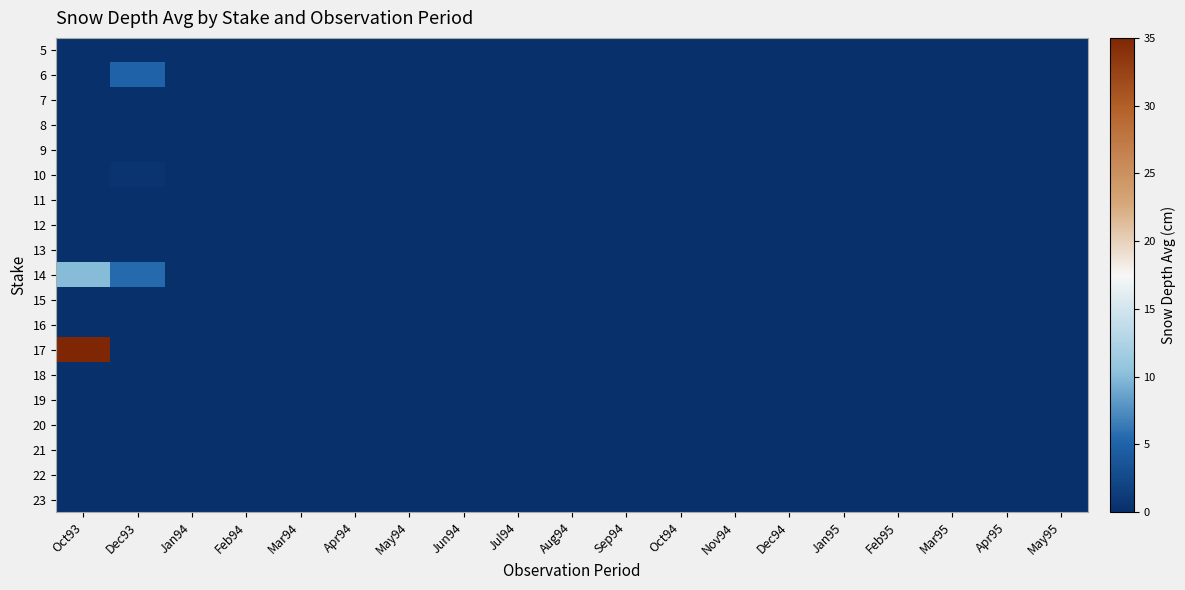

Reading left to right, transcribe all the data shown in this chart.

5: Oct93=0.0	Dec93=0.0	Jan94=0.0	Feb94=0.0	Mar94=0.0	Apr94=0.0	May94=0.0	Jun94=0.0	Jul94=0.0	Aug94=0.0	Sep94=0.0	Oct94=0.0	Nov94=0.0	Dec94=0.0	Jan95=0.0	Feb95=0.0	Mar95=0.0	Apr95=0.0	May95=0.0
6: Oct93=0.0	Dec93=5.0	Jan94=0.0	Feb94=0.0	Mar94=0.0	Apr94=0.0	May94=0.0	Jun94=0.0	Jul94=0.0	Aug94=0.0	Sep94=0.0	Oct94=0.0	Nov94=0.0	Dec94=0.0	Jan95=0.0	Feb95=0.0	Mar95=0.0	Apr95=0.0	May95=0.0
7: Oct93=0.0	Dec93=0.0	Jan94=0.0	Feb94=0.0	Mar94=0.0	Apr94=0.0	May94=0.0	Jun94=0.0	Jul94=0.0	Aug94=0.0	Sep94=0.0	Oct94=0.0	Nov94=0.0	Dec94=0.0	Jan95=0.0	Feb95=0.0	Mar95=0.0	Apr95=0.0	May95=0.0
8: Oct93=0.0	Dec93=0.0	Jan94=0.0	Feb94=0.0	Mar94=0.0	Apr94=0.0	May94=0.0	Jun94=0.0	Jul94=0.0	Aug94=0.0	Sep94=0.0	Oct94=0.0	Nov94=0.0	Dec94=0.0	Jan95=0.0	Feb95=0.0	Mar95=0.0	Apr95=0.0	May95=0.0
9: Oct93=0.0	Dec93=0.0	Jan94=0.0	Feb94=0.0	Mar94=0.0	Apr94=0.0	May94=0.0	Jun94=0.0	Jul94=0.0	Aug94=0.0	Sep94=0.0	Oct94=0.0	Nov94=0.0	Dec94=0.0	Jan95=0.0	Feb95=0.0	Mar95=0.0	Apr95=0.0	May95=0.0
10: Oct93=0.0	Dec93=0.5	Jan94=0.0	Feb94=0.0	Mar94=0.0	Apr94=0.0	May94=0.0	Jun94=0.0	Jul94=0.0	Aug94=0.0	Sep94=0.0	Oct94=0.0	Nov94=0.0	Dec94=0.0	Jan95=0.0	Feb95=0.0	Mar95=0.0	Apr95=0.0	May95=0.0
11: Oct93=0.0	Dec93=0.0	Jan94=0.0	Feb94=0.0	Mar94=0.0	Apr94=0.0	May94=0.0	Jun94=0.0	Jul94=0.0	Aug94=0.0	Sep94=0.0	Oct94=0.0	Nov94=0.0	Dec94=0.0	Jan95=0.0	Feb95=0.0	Mar95=0.0	Apr95=0.0	May95=0.0
12: Oct93=0.0	Dec93=0.0	Jan94=0.0	Feb94=0.0	Mar94=0.0	Apr94=0.0	May94=0.0	Jun94=0.0	Jul94=0.0	Aug94=0.0	Sep94=0.0	Oct94=0.0	Nov94=0.0	Dec94=0.0	Jan95=0.0	Feb95=0.0	Mar95=0.0	Apr95=0.0	May95=0.0
13: Oct93=0.0	Dec93=0.0	Jan94=0.0	Feb94=0.0	Mar94=0.0	Apr94=0.0	May94=0.0	Jun94=0.0	Jul94=0.0	Aug94=0.0	Sep94=0.0	Oct94=0.0	Nov94=0.0	Dec94=0.0	Jan95=0.0	Feb95=0.0	Mar95=0.0	Apr95=0.0	May95=0.0
14: Oct93=10.0	Dec93=5.5	Jan94=0.0	Feb94=0.0	Mar94=0.0	Apr94=0.0	May94=0.0	Jun94=0.0	Jul94=0.0	Aug94=0.0	Sep94=0.0	Oct94=0.0	Nov94=0.0	Dec94=0.0	Jan95=0.0	Feb95=0.0	Mar95=0.0	Apr95=0.0	May95=0.0
15: Oct93=0.0	Dec93=0.0	Jan94=0.0	Feb94=0.0	Mar94=0.0	Apr94=0.0	May94=0.0	Jun94=0.0	Jul94=0.0	Aug94=0.0	Sep94=0.0	Oct94=0.0	Nov94=0.0	Dec94=0.0	Jan95=0.0	Feb95=0.0	Mar95=0.0	Apr95=0.0	May95=0.0
16: Oct93=0.0	Dec93=0.0	Jan94=0.0	Feb94=0.0	Mar94=0.0	Apr94=0.0	May94=0.0	Jun94=0.0	Jul94=0.0	Aug94=0.0	Sep94=0.0	Oct94=0.0	Nov94=0.0	Dec94=0.0	Jan95=0.0	Feb95=0.0	Mar95=0.0	Apr95=0.0	May95=0.0
17: Oct93=35.0	Dec93=0.0	Jan94=0.0	Feb94=0.0	Mar94=0.0	Apr94=0.0	May94=0.0	Jun94=0.0	Jul94=0.0	Aug94=0.0	Sep94=0.0	Oct94=0.0	Nov94=0.0	Dec94=0.0	Jan95=0.0	Feb95=0.0	Mar95=0.0	Apr95=0.0	May95=0.0
18: Oct93=0.0	Dec93=0.0	Jan94=0.0	Feb94=0.0	Mar94=0.0	Apr94=0.0	May94=0.0	Jun94=0.0	Jul94=0.0	Aug94=0.0	Sep94=0.0	Oct94=0.0	Nov94=0.0	Dec94=0.0	Jan95=0.0	Feb95=0.0	Mar95=0.0	Apr95=0.0	May95=0.0
19: Oct93=0.0	Dec93=0.0	Jan94=0.0	Feb94=0.0	Mar94=0.0	Apr94=0.0	May94=0.0	Jun94=0.0	Jul94=0.0	Aug94=0.0	Sep94=0.0	Oct94=0.0	Nov94=0.0	Dec94=0.0	Jan95=0.0	Feb95=0.0	Mar95=0.0	Apr95=0.0	May95=0.0
20: Oct93=0.0	Dec93=0.0	Jan94=0.0	Feb94=0.0	Mar94=0.0	Apr94=0.0	May94=0.0	Jun94=0.0	Jul94=0.0	Aug94=0.0	Sep94=0.0	Oct94=0.0	Nov94=0.0	Dec94=0.0	Jan95=0.0	Feb95=0.0	Mar95=0.0	Apr95=0.0	May95=0.0
21: Oct93=0.0	Dec93=0.0	Jan94=0.0	Feb94=0.0	Mar94=0.0	Apr94=0.0	May94=0.0	Jun94=0.0	Jul94=0.0	Aug94=0.0	Sep94=0.0	Oct94=0.0	Nov94=0.0	Dec94=0.0	Jan95=0.0	Feb95=0.0	Mar95=0.0	Apr95=0.0	May95=0.0
22: Oct93=0.0	Dec93=0.0	Jan94=0.0	Feb94=0.0	Mar94=0.0	Apr94=0.0	May94=0.0	Jun94=0.0	Jul94=0.0	Aug94=0.0	Sep94=0.0	Oct94=0.0	Nov94=0.0	Dec94=0.0	Jan95=0.0	Feb95=0.0	Mar95=0.0	Apr95=0.0	May95=0.0
23: Oct93=0.0	Dec93=0.0	Jan94=0.0	Feb94=0.0	Mar94=0.0	Apr94=0.0	May94=0.0	Jun94=0.0	Jul94=0.0	Aug94=0.0	Sep94=0.0	Oct94=0.0	Nov94=0.0	Dec94=0.0	Jan95=0.0	Feb95=0.0	Mar95=0.0	Apr95=0.0	May95=0.0